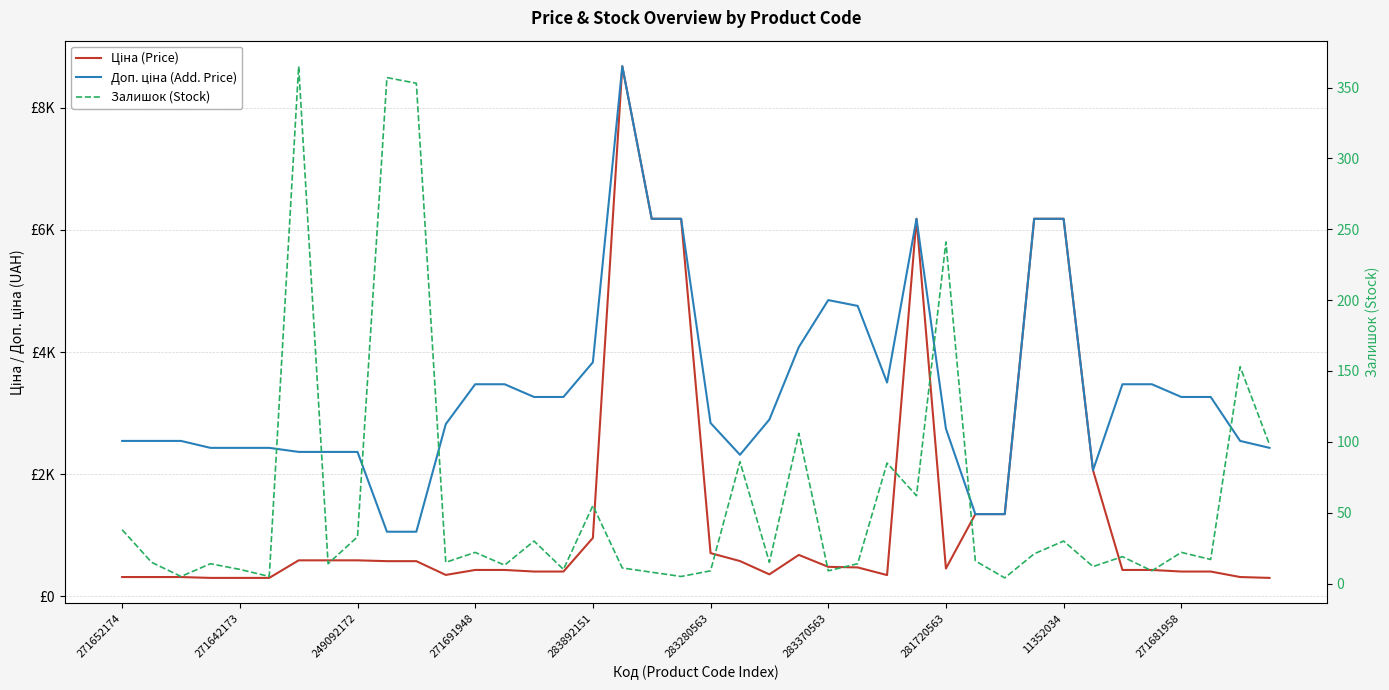

What is the difference between the Залишок (Stock) values at 26 and 34?

66.0